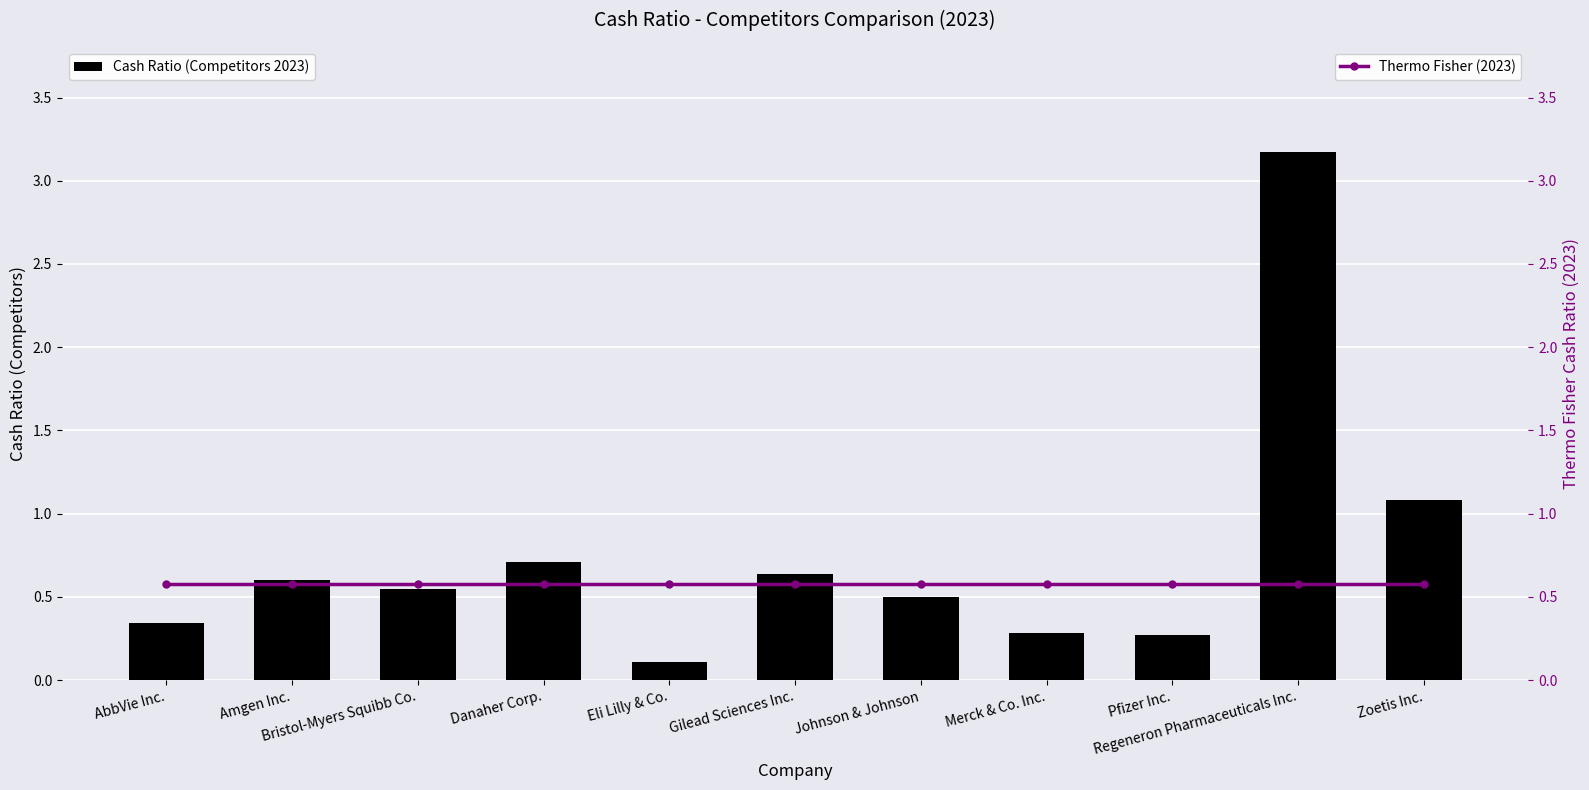

What is the value of the Cash Ratio (Competitors 2023) bar at the 10th from the left?

3.2